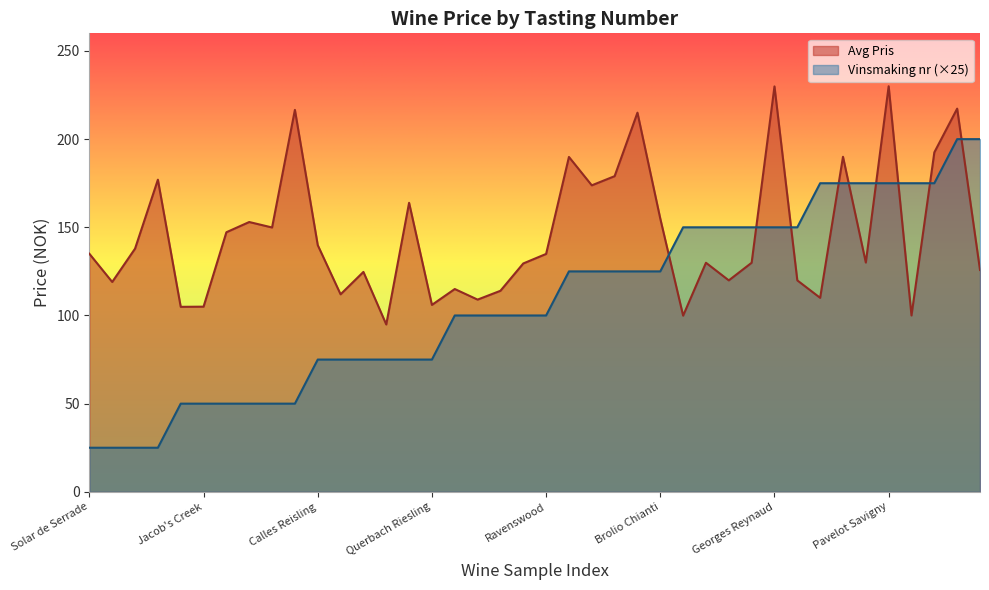

How many lines are shown in the chart?

2